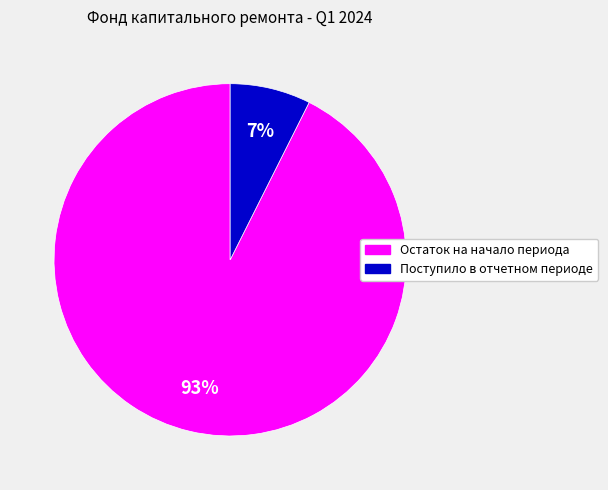

Which slice is the largest?

Остаток на начало периода